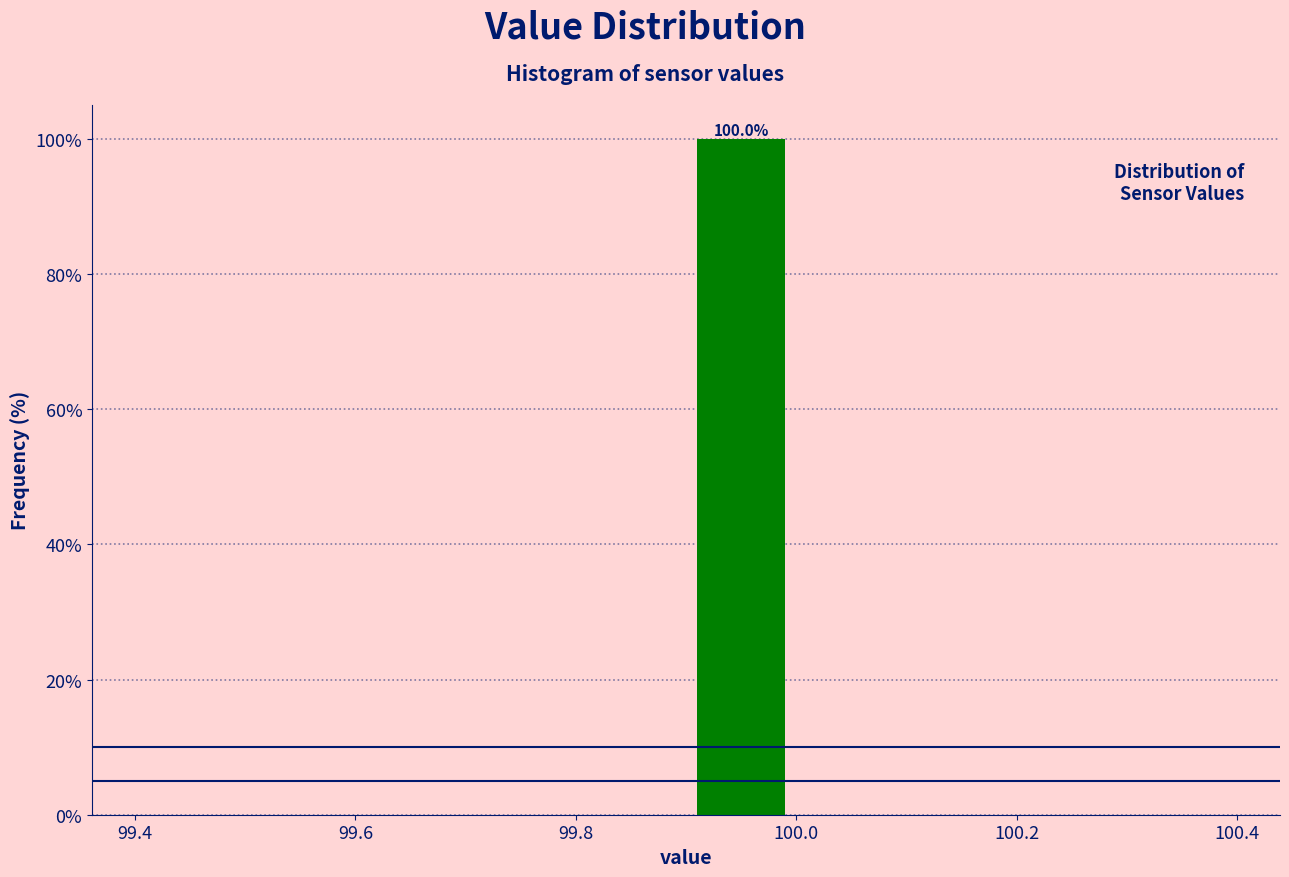

Over which range of the x-axis is the bar tallest?

99.9 to 100.0